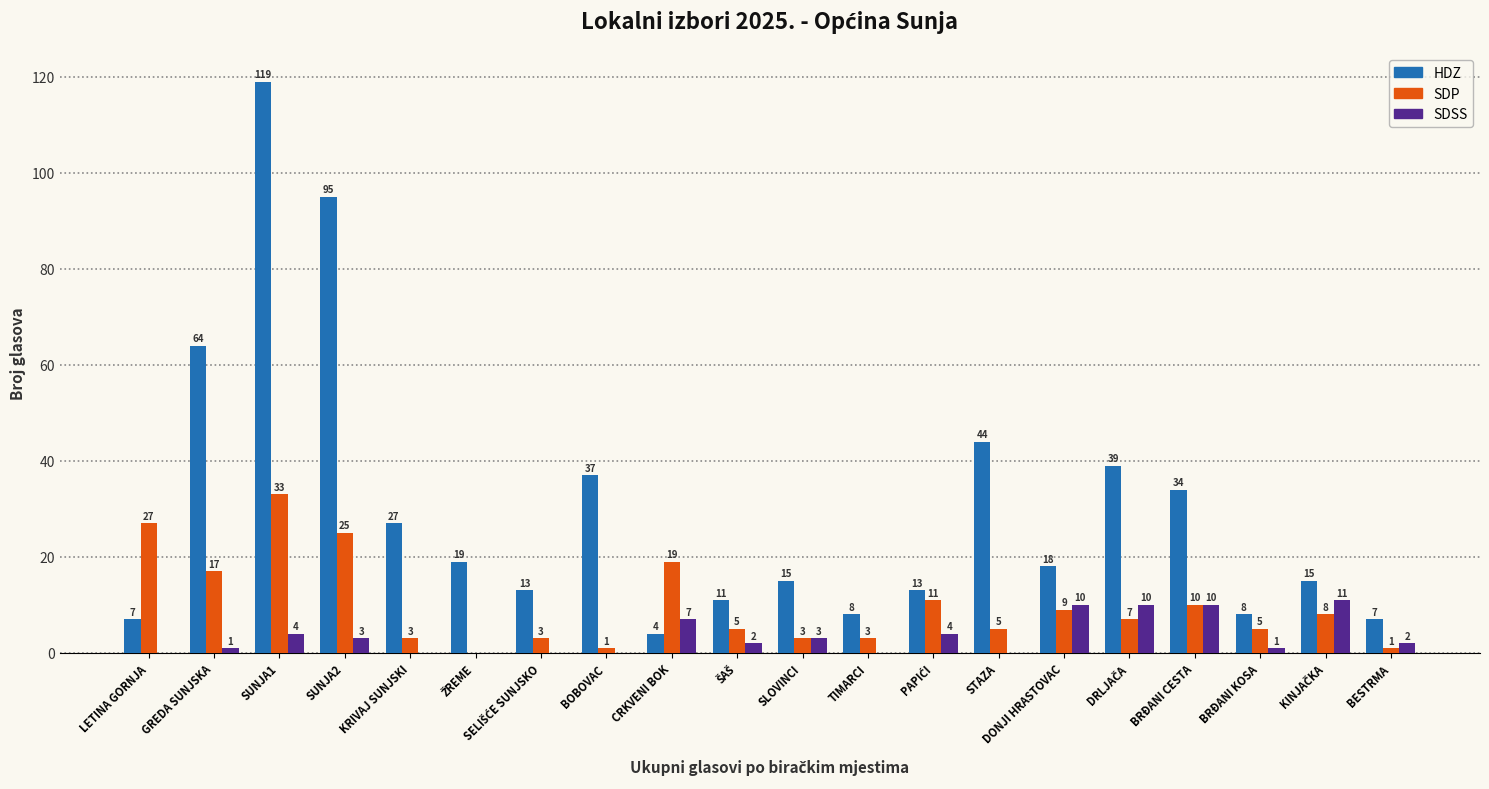

How many positive values does the SDSS series have?

13